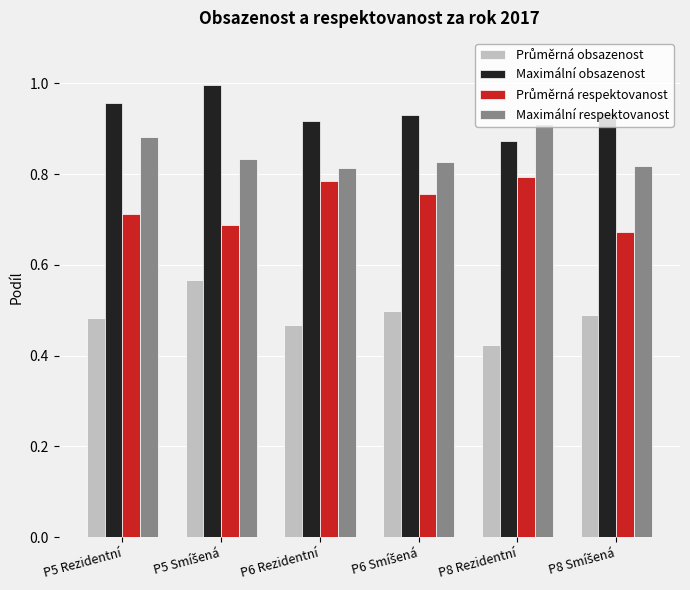

What is the difference between the maximum and second lowest values in the Maximální obsazenost series?

0.1